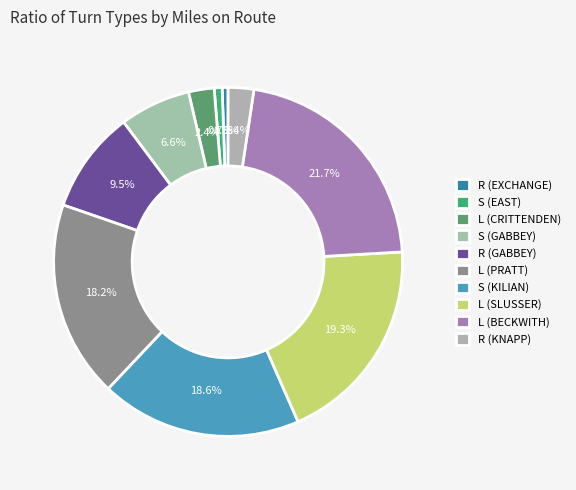

To the nearest percent, what percentage of the pie is R (KNAPP)?

2%